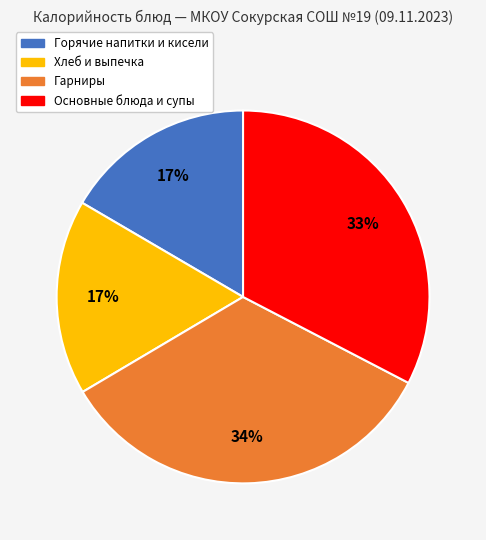

To the nearest percent, what is the difference between the largest and smallest slice percentages?

17%